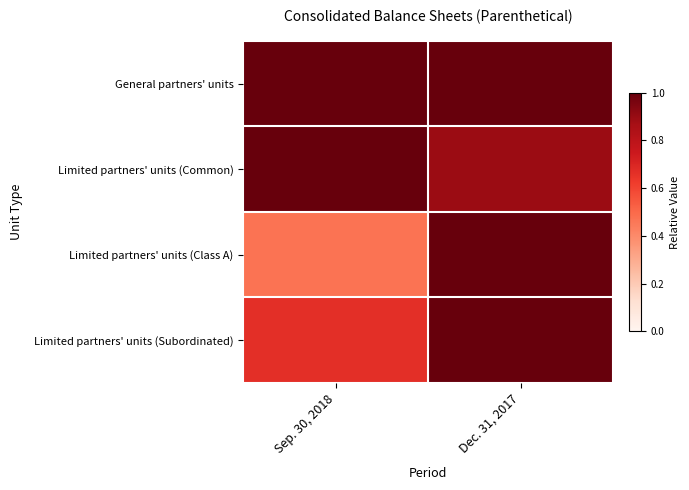

Reading left to right, extract all data points from this chart.

General partners' units: Sep. 30, 2018=1.0	Dec. 31, 2017=1.0
Limited partners' units (Common): Sep. 30, 2018=1.0	Dec. 31, 2017=0.9
Limited partners' units (Class A): Sep. 30, 2018=0.5	Dec. 31, 2017=1.0
Limited partners' units (Subordinated): Sep. 30, 2018=0.7	Dec. 31, 2017=1.0